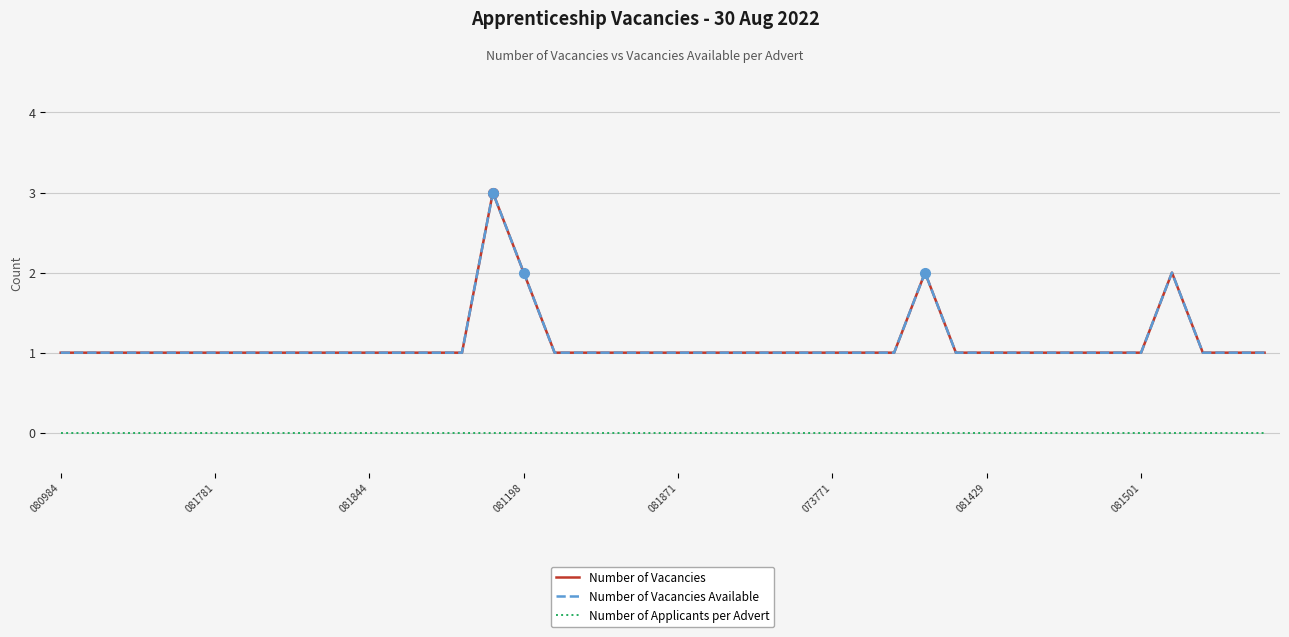

True or false: Number of Vacancies Available has more than 1 points higher than both neighbors.

True